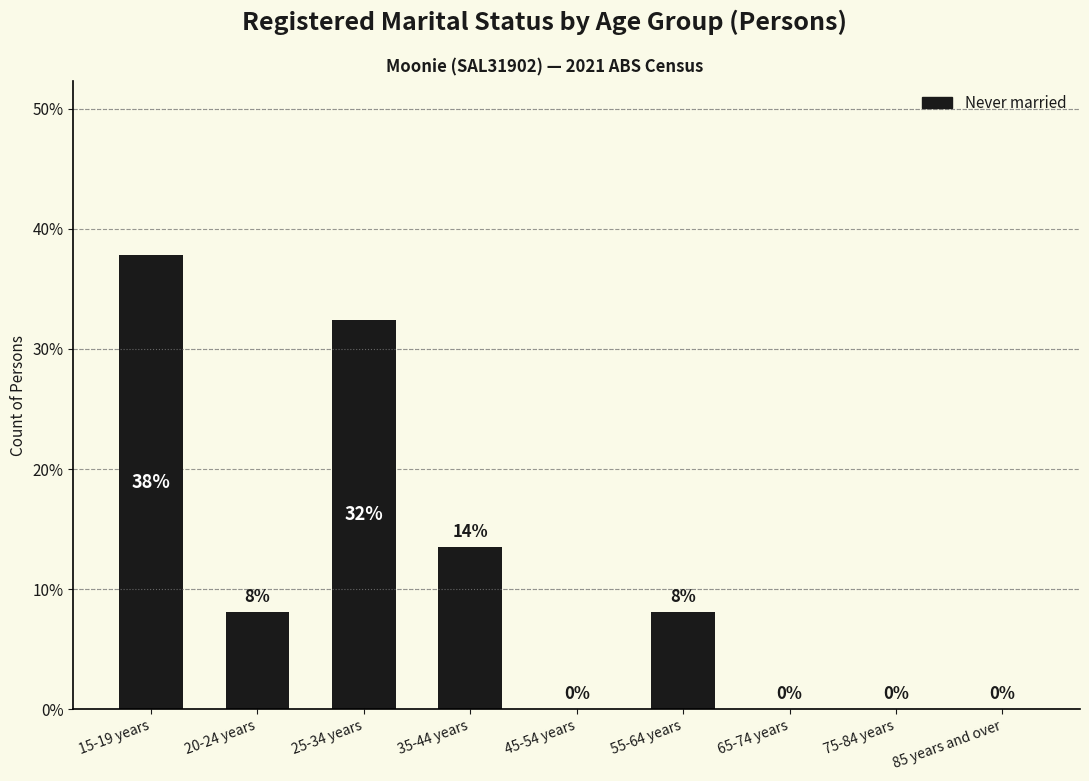

Are the bars horizontal?

No